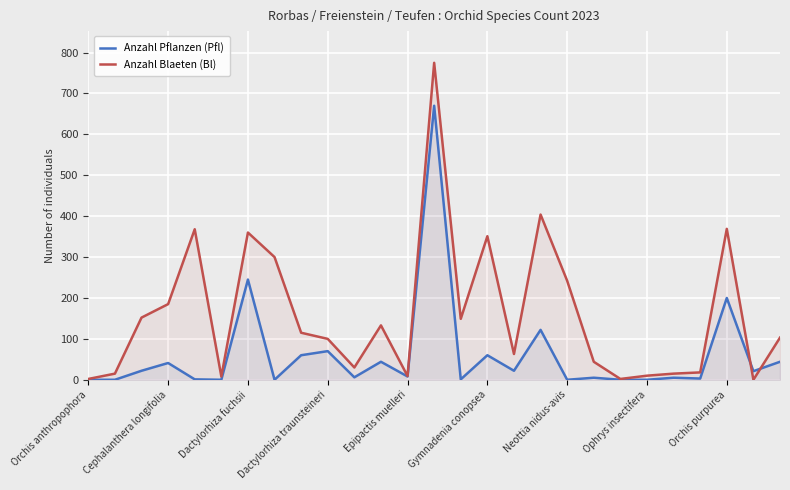

List the series in order of their overall mean, highest first.

Anzahl Blaeten (Bl), Anzahl Pflanzen (Pfl)